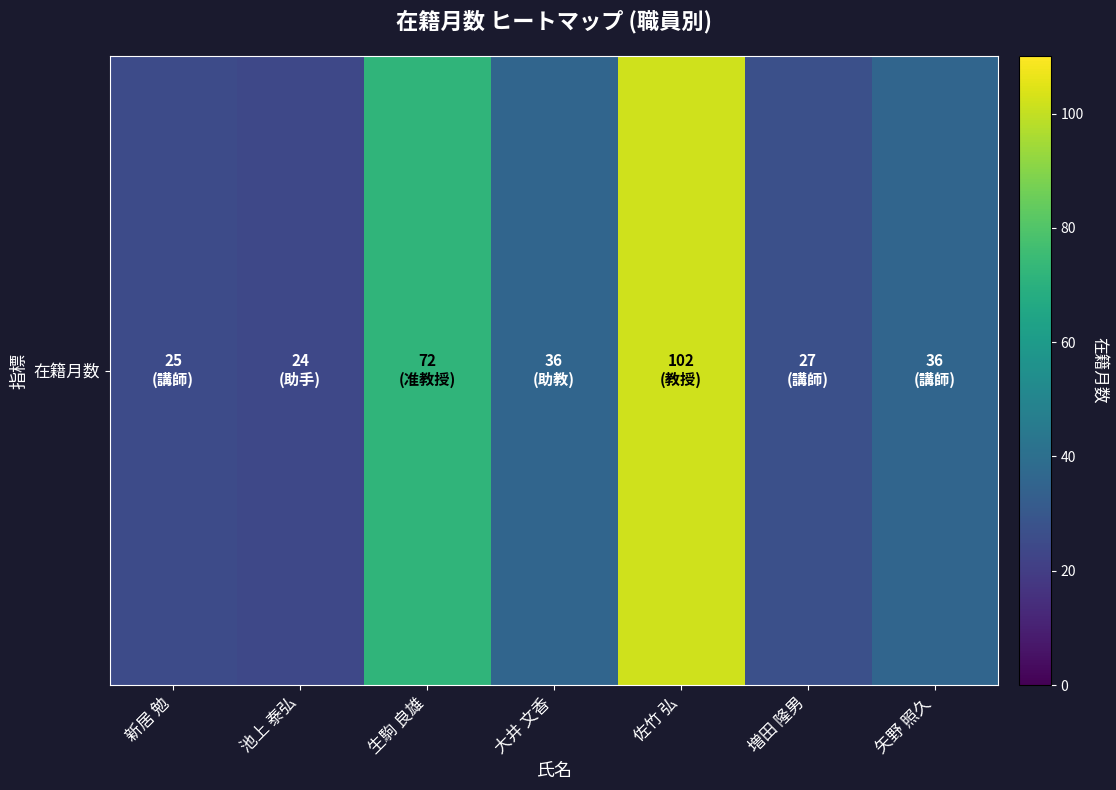

What is the change in value from 生駒 良雄 to 増田 隆男?

-45